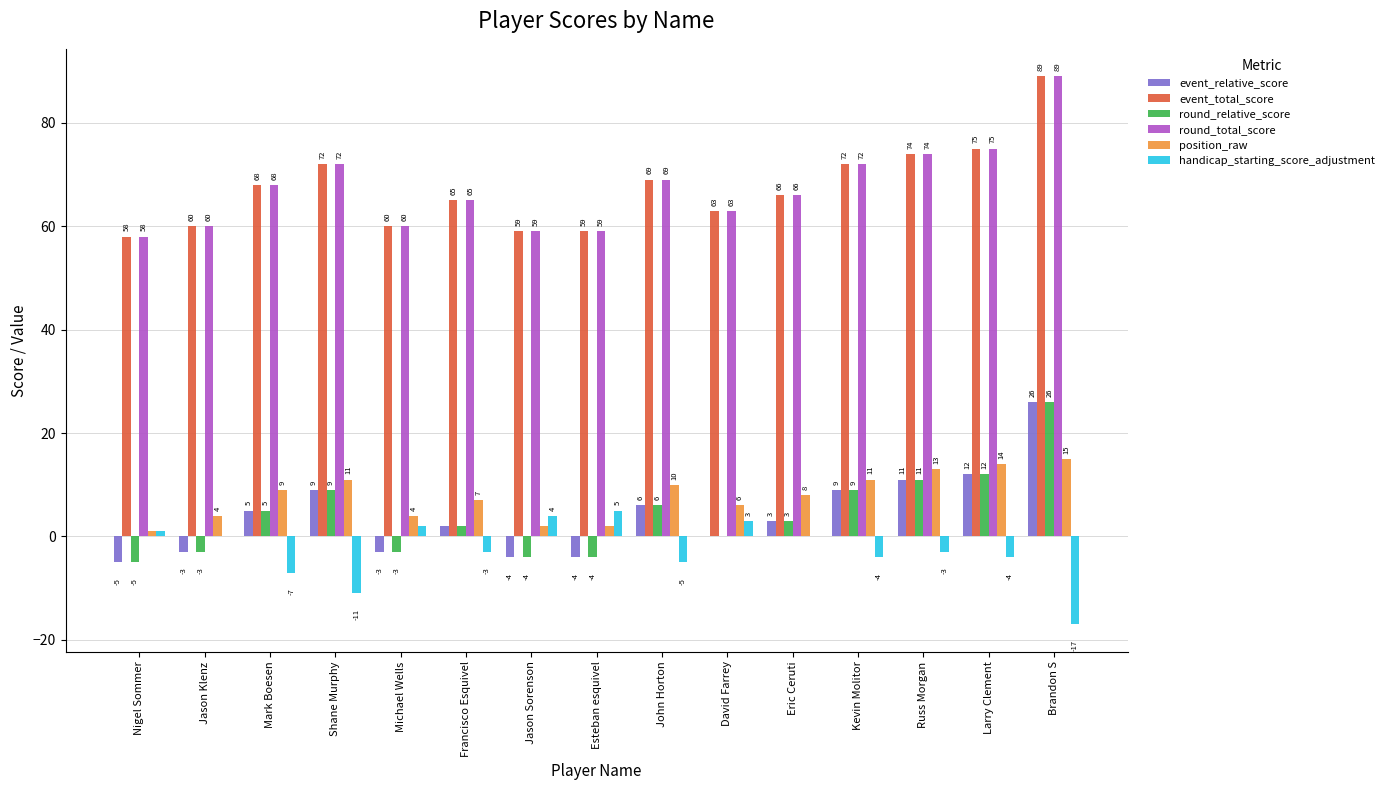

How many data points does each series have?

15